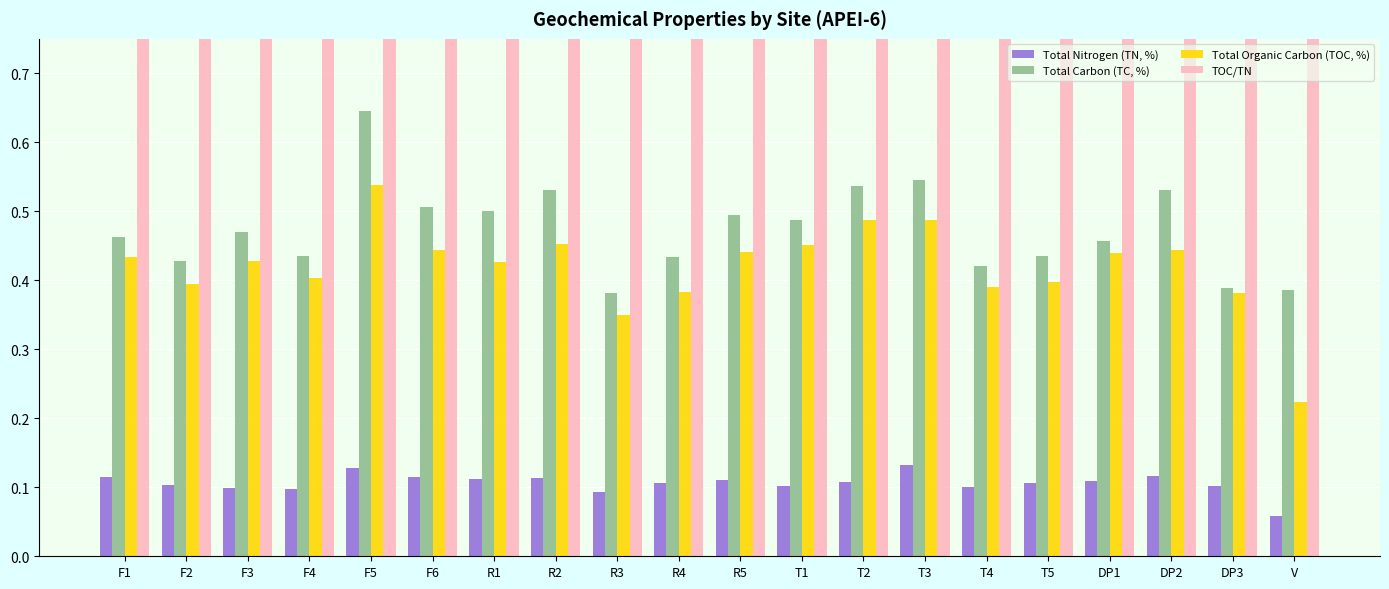

What is the label of the 19th bar from the right?

F2